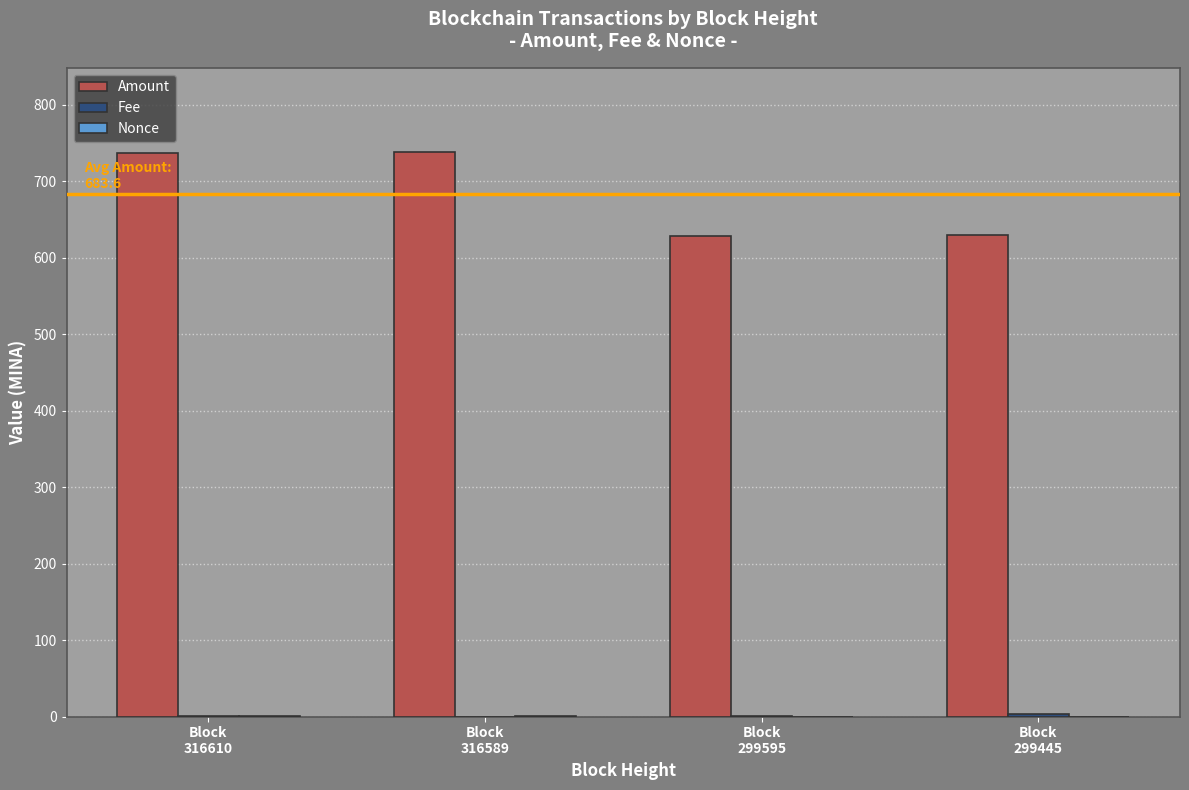

How many groups of bars are there?

4